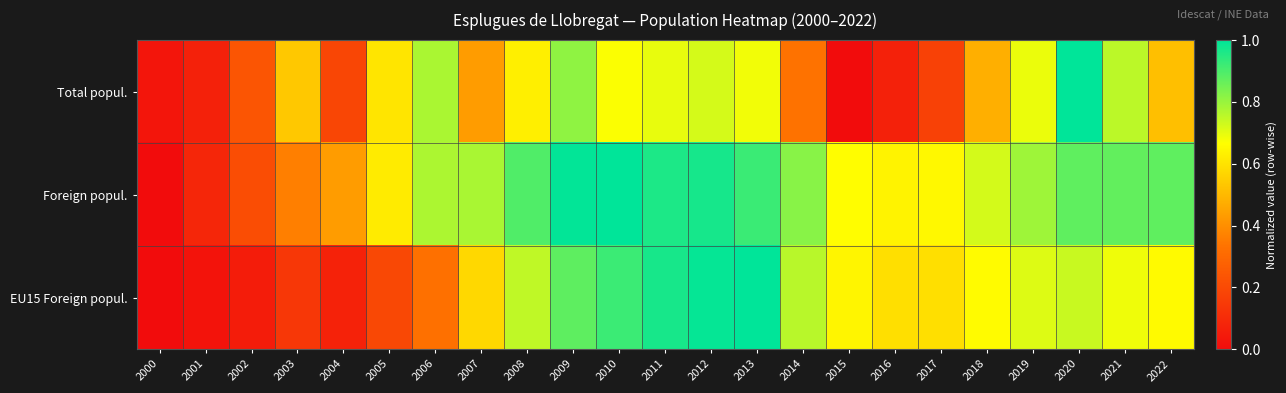

What is the maximum value shown in the chart?

1.0